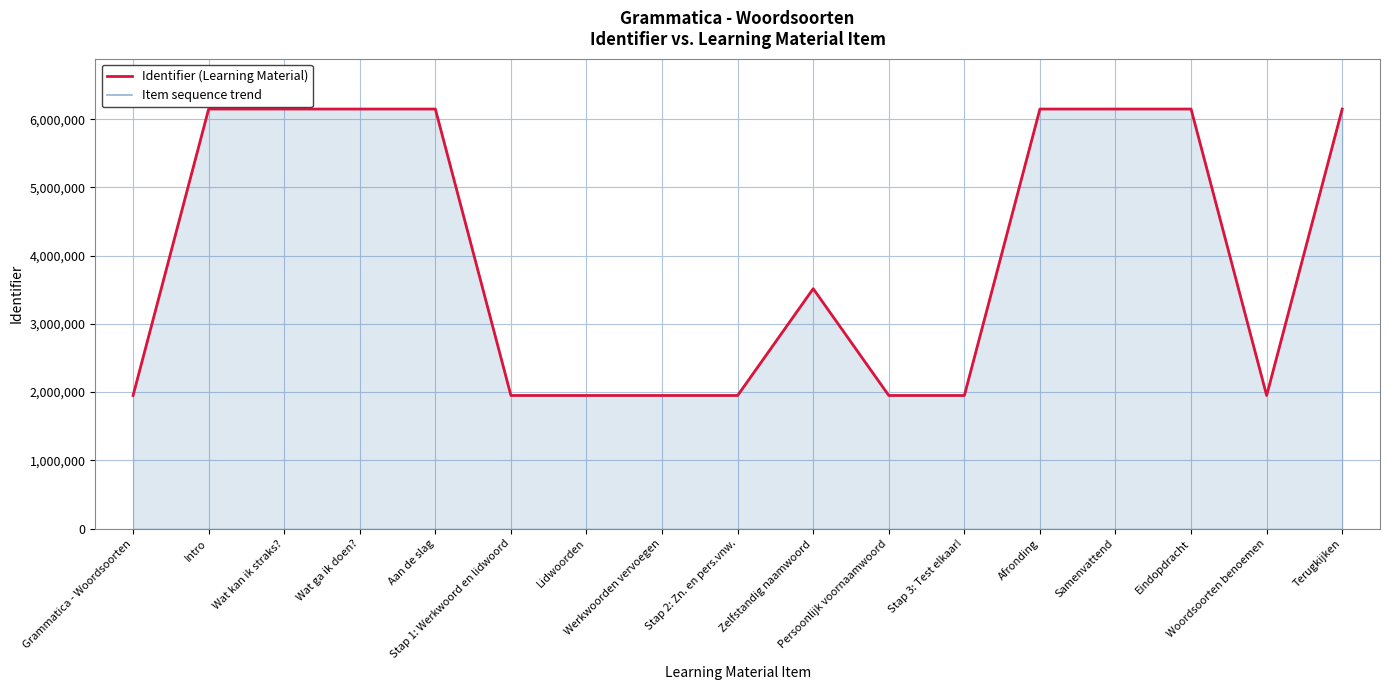

What is the label of the 3rd point from the right?

Eindopdracht